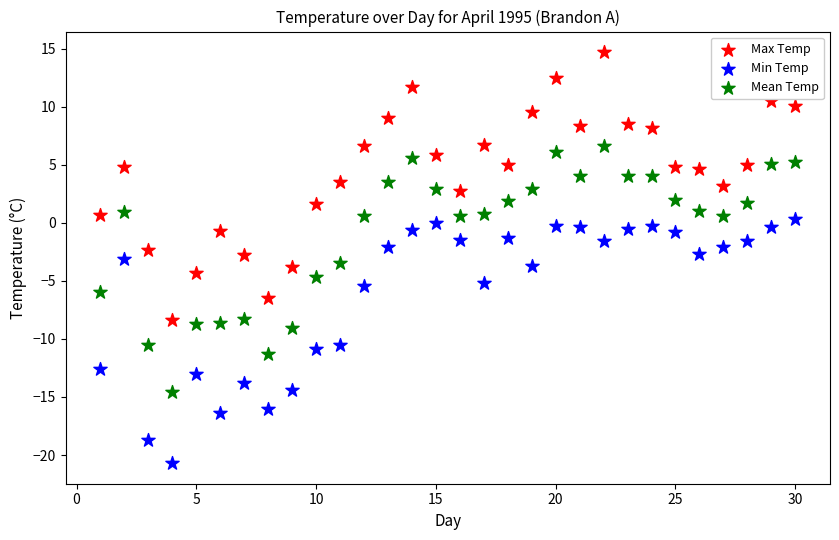

Which series has the largest Y range (max minus min)?

Max Temp